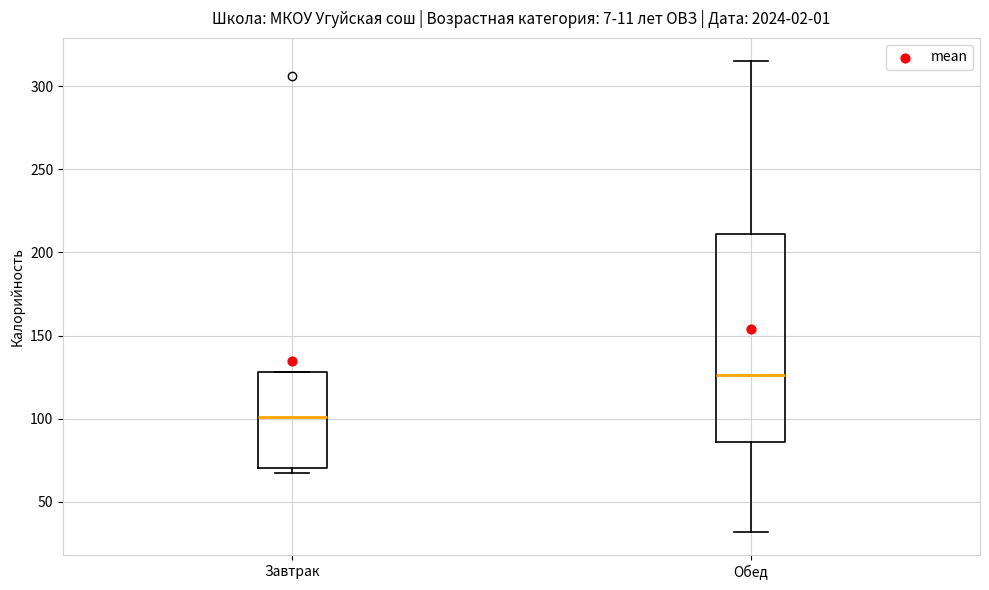

Comparing the boxes themselves (not the whiskers), which one is the tallest?

Обед